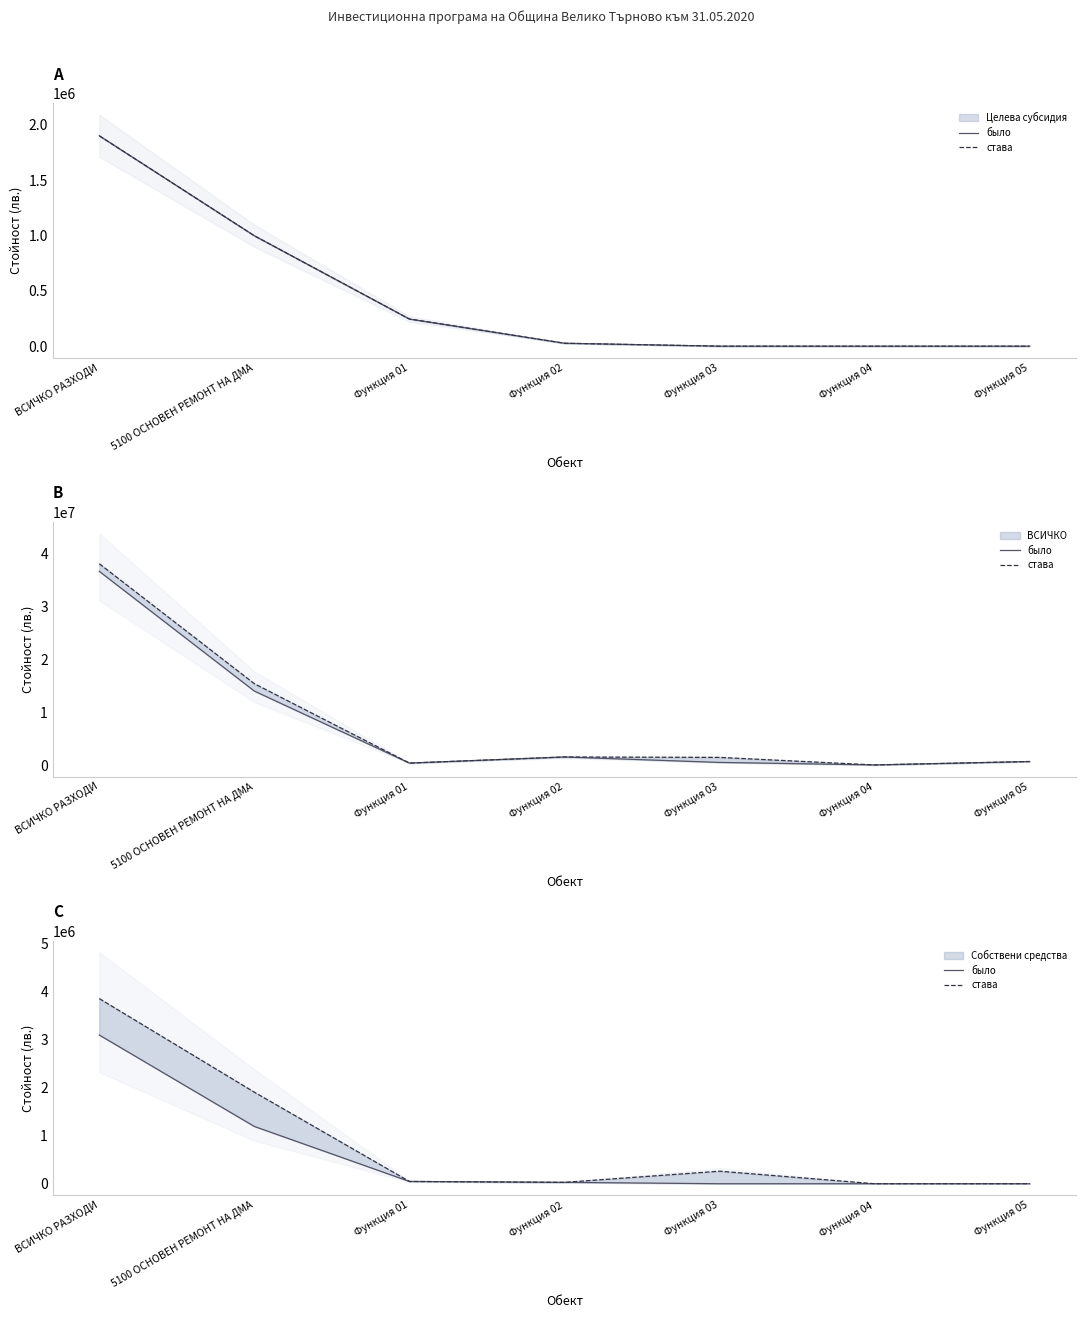

Rank the series by their average value, from lowest to highest.

было, става